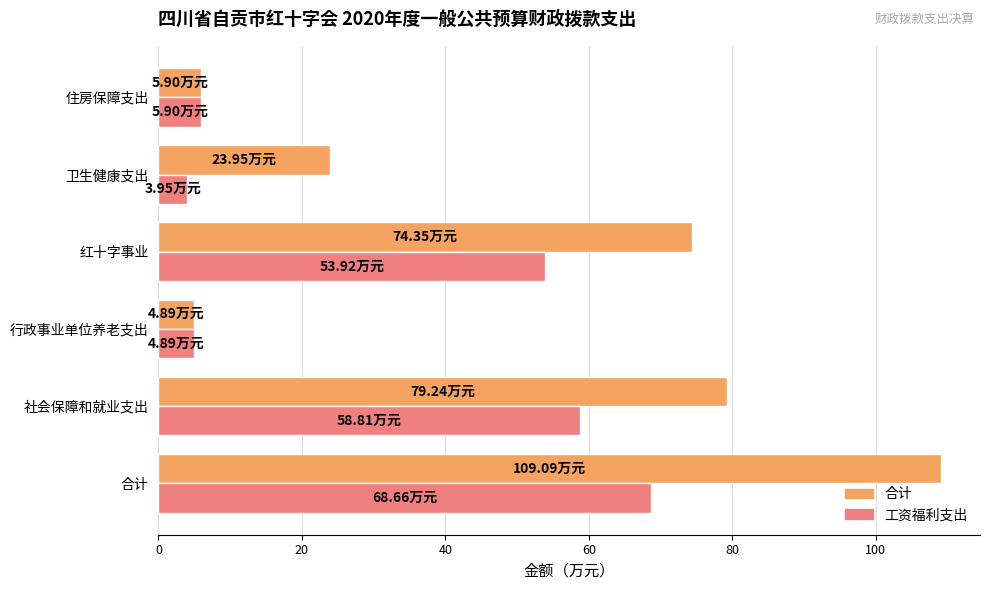

At how many categories does at least one series exceed 28?

3